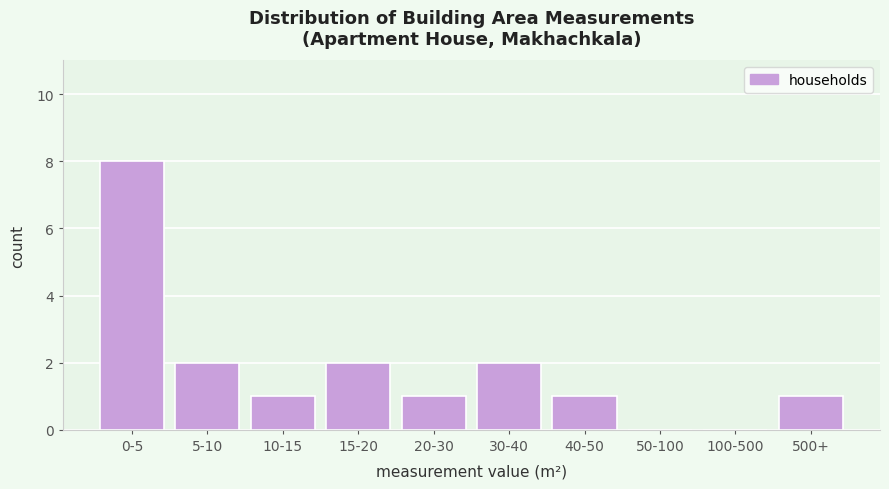

Reading right to left, extract all data points from this chart.

500+=1	100-500=0	50-100=0	40-50=1	30-40=2	20-30=1	15-20=2	10-15=1	5-10=2	0-5=8